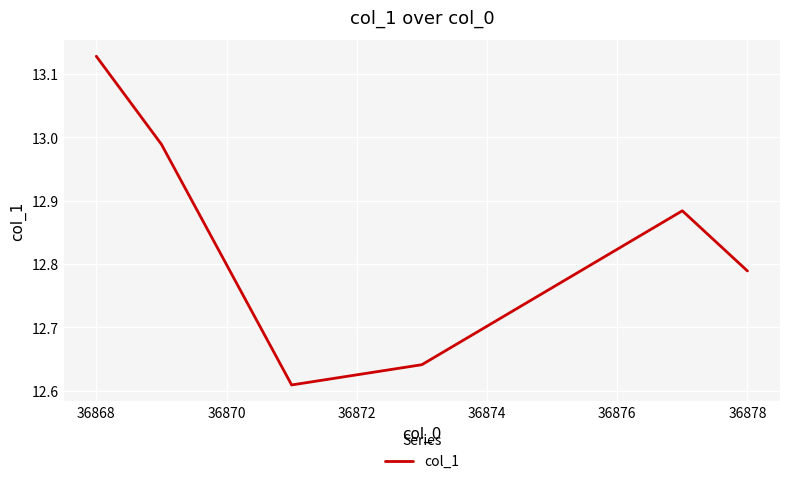

How many distinct data groups are displayed?

1